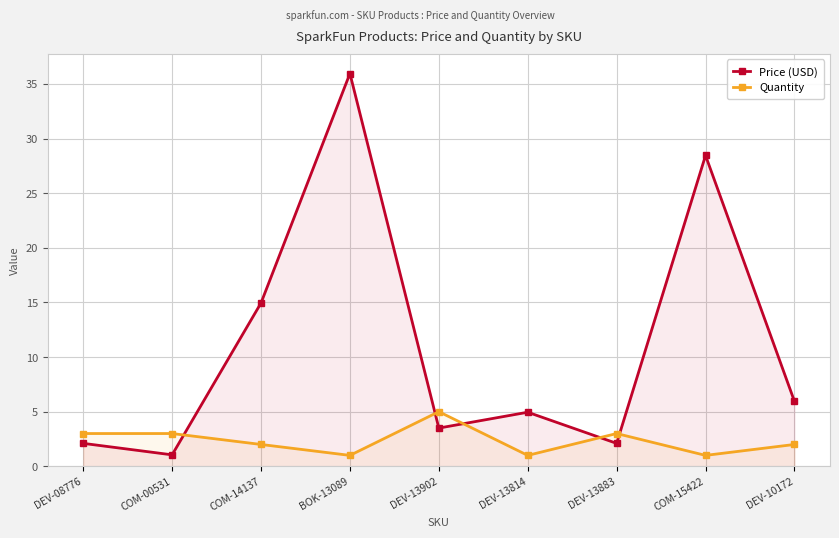

Is it true that Price (USD) equals 1.2 at DEV-13902?

False